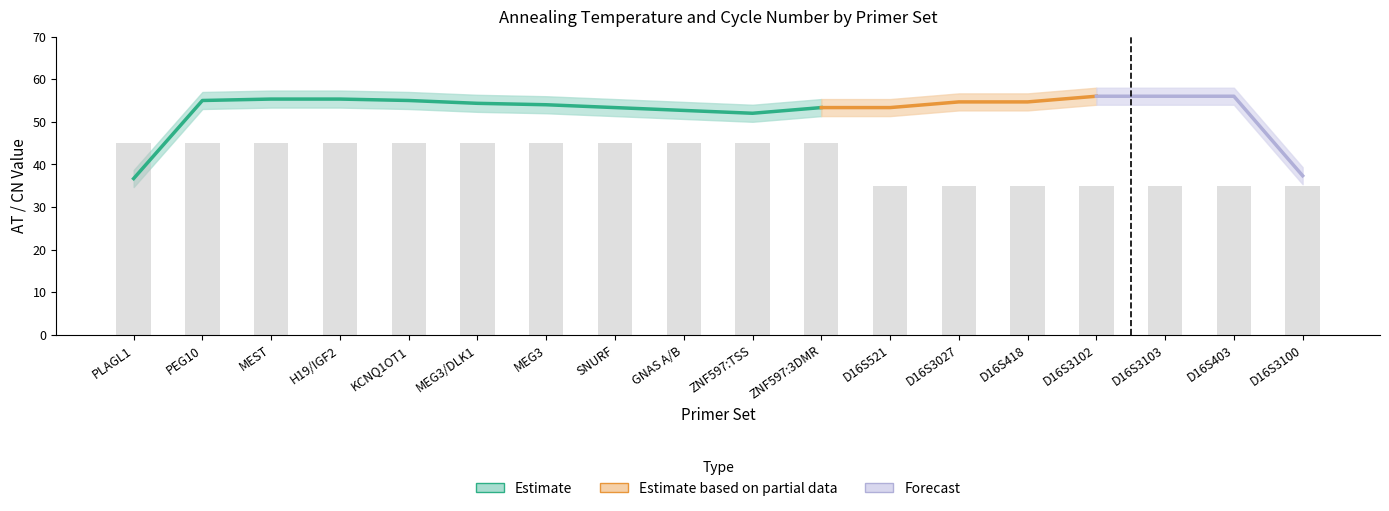

How many values are below 45?

7